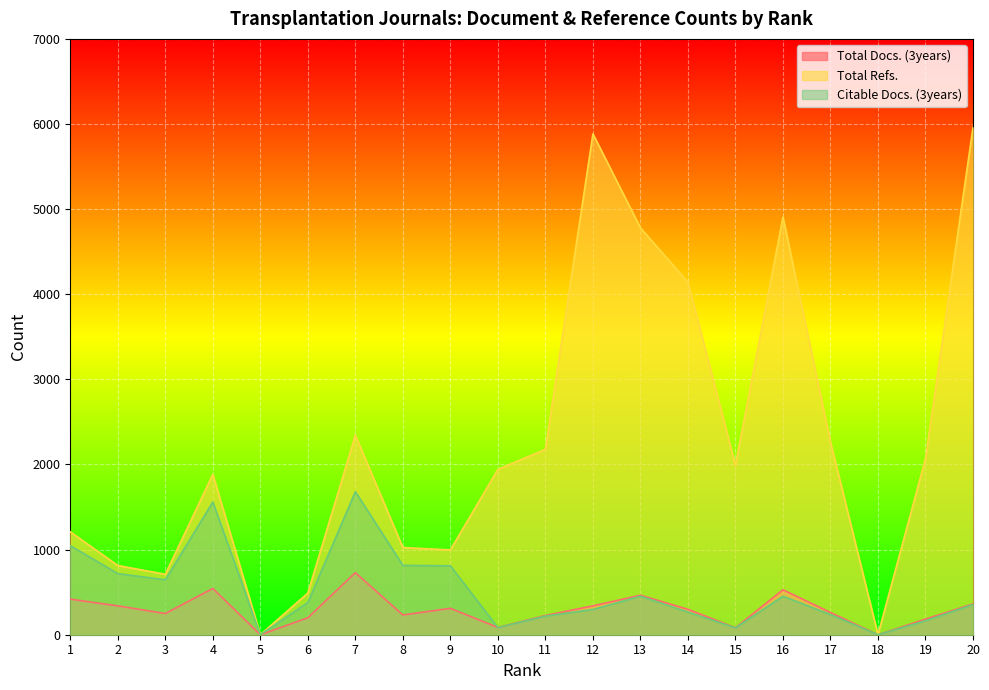

What is the difference between the maximum and minimum values in the Total Docs. (3years) series?

729